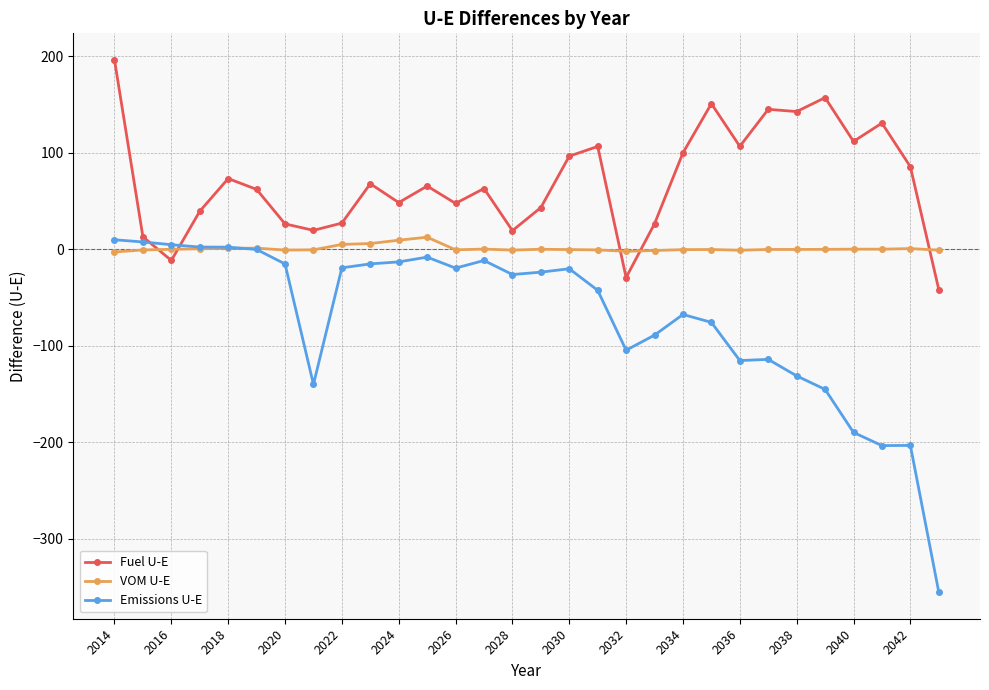

Which series has the largest total across all categories?

Fuel U-E